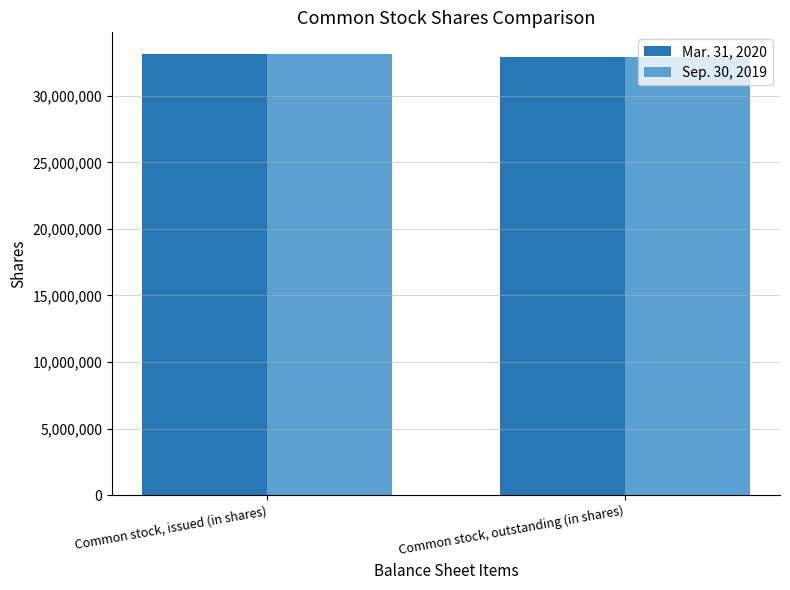

What is the total value across all series at Common stock, issued (in shares)?

66237458